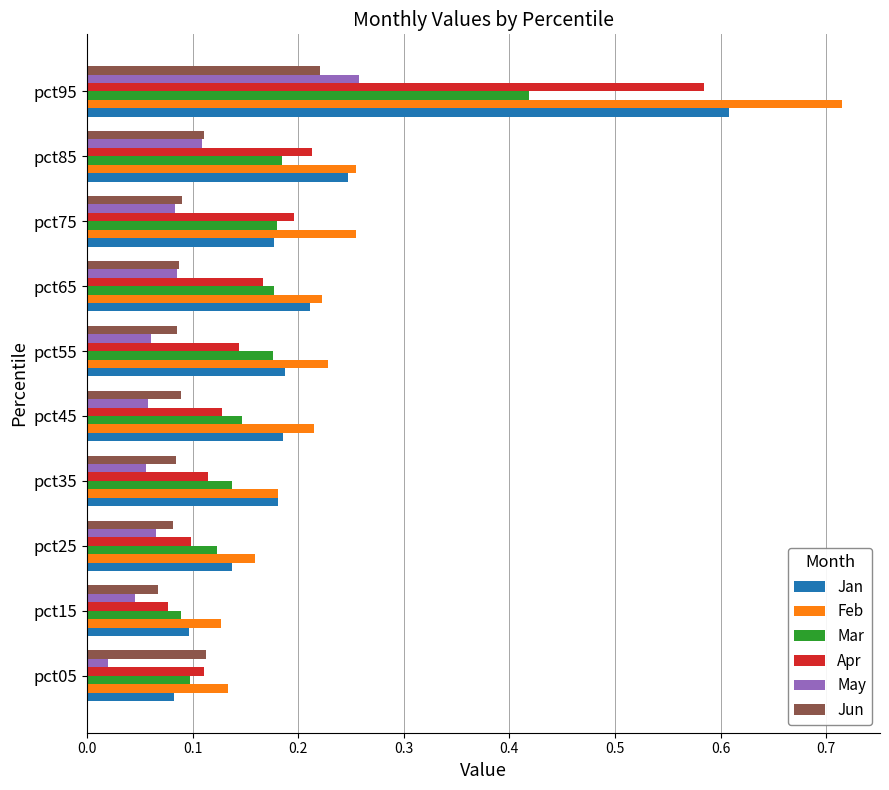

What is the sum of all Mar values?

1.7